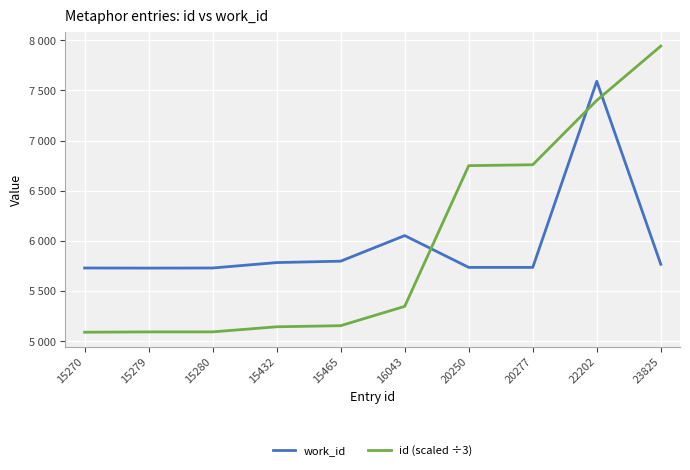

Is the value of work_id at 20250 greater than the value of id (scaled ÷3) at 15432?

Yes